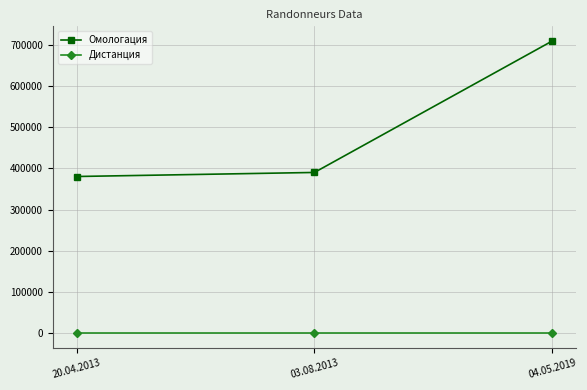

What is the difference between the Омологация values at 20.04.2013 and 03.08.2013?

9818